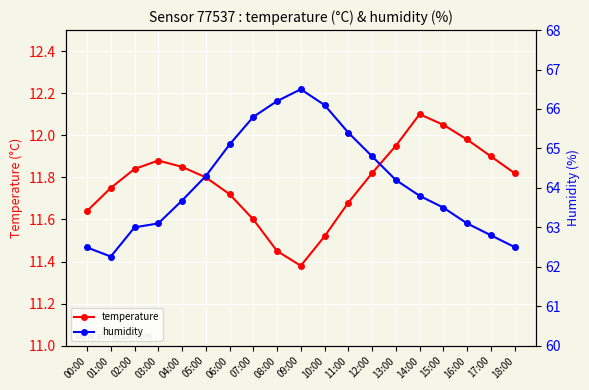

True or false: humidity has more than 1 points higher than both neighbors.

False